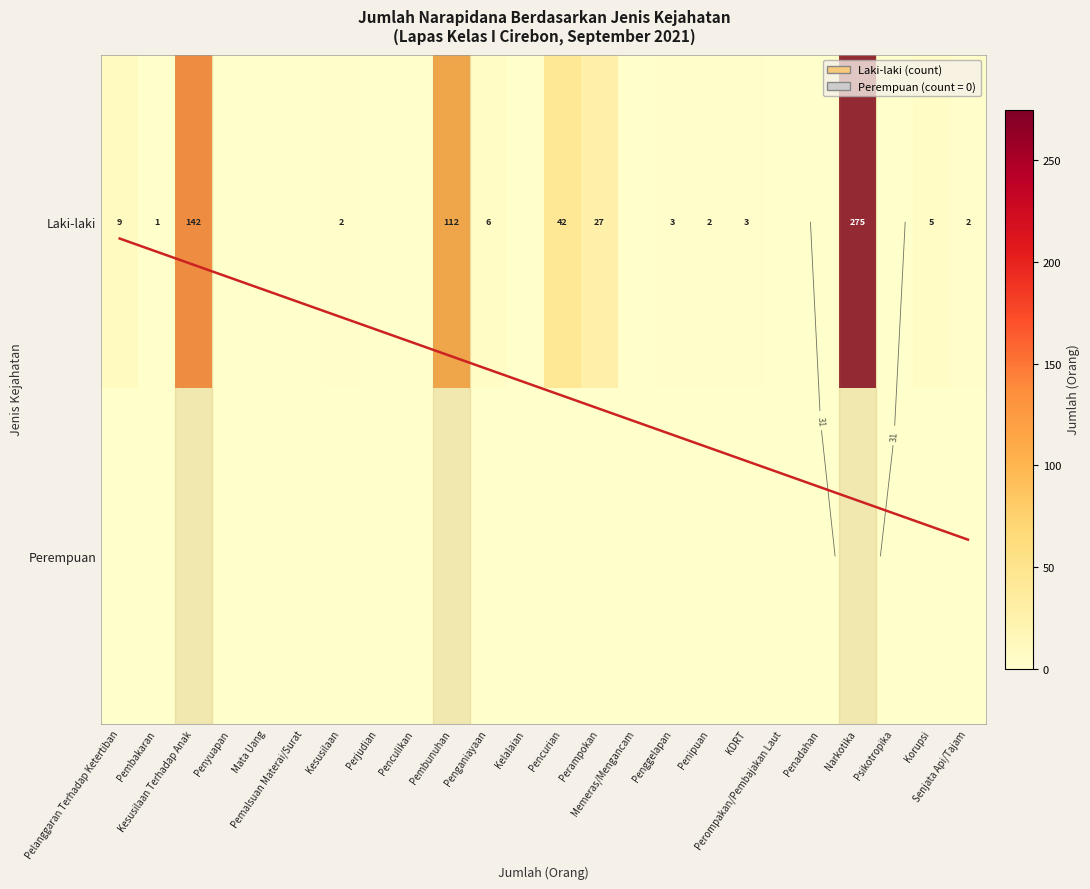

List the series in order of their overall mean, lowest first.

Perempuan, Laki-laki